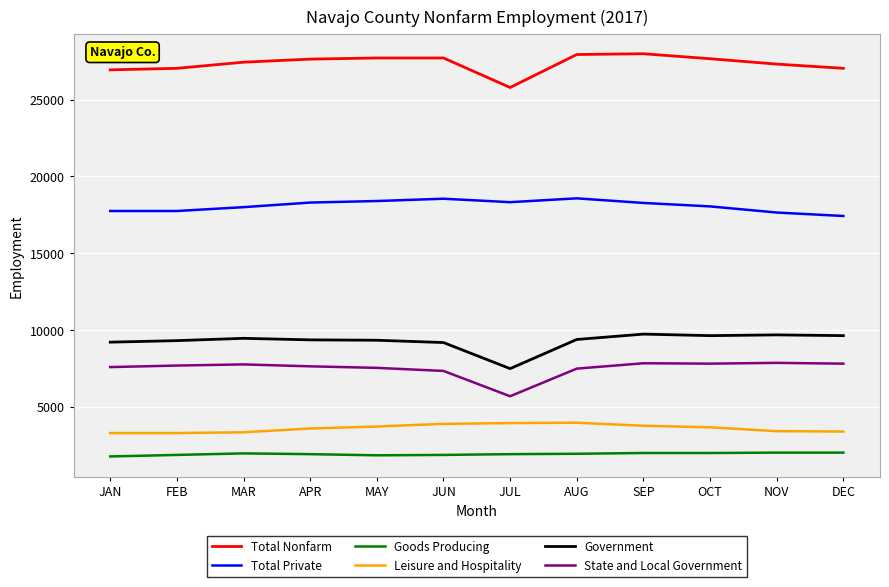

The value of Total Nonfarm at NOV is 27325. True or false?

True